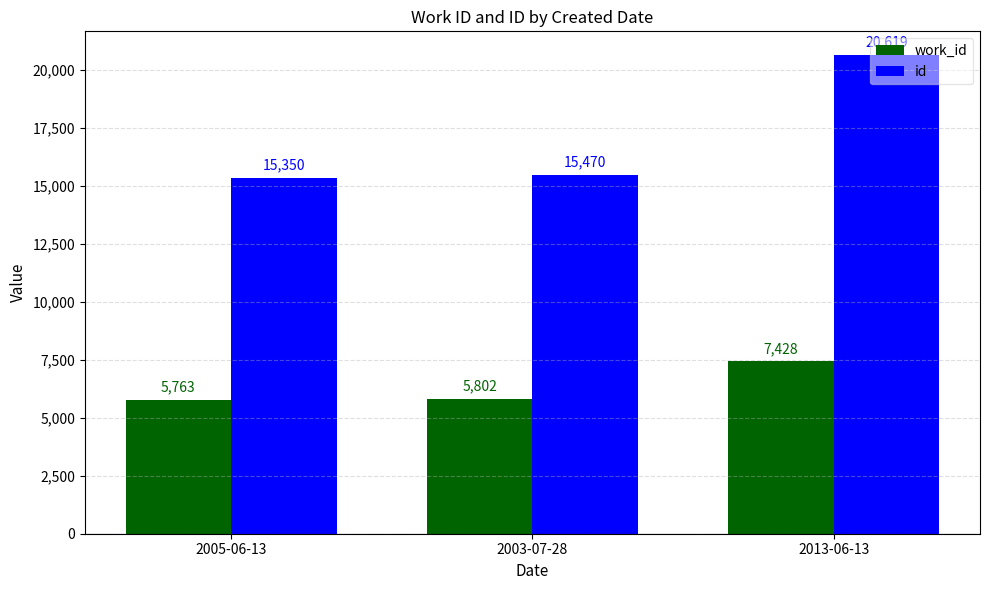

Which category has the highest value across all series?

2013-06-13